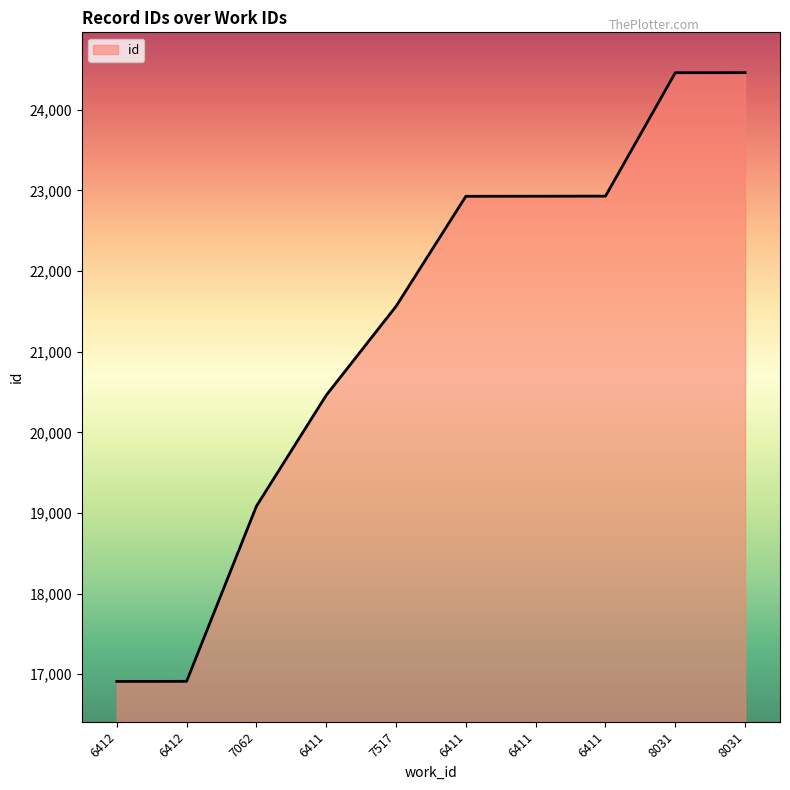

Reading right to left, extract all data points from this chart.

24462	24461	22930	22929	22928	21563	20460	19084	16911	16910